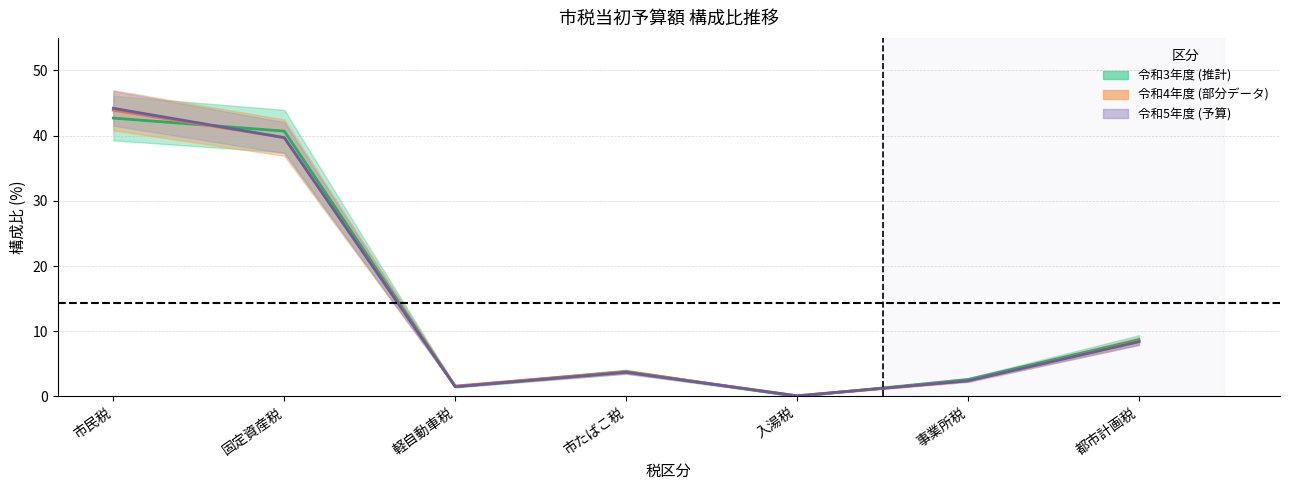

Reading left to right, list all the values displayed in this chart.

令和5年度_構成比: 44.2	39.7	1.5	3.7	0.1	2.4	8.4
令和4年度_構成比: 43.9	39.7	1.6	3.8	0.1	2.4	8.5
令和3年度_構成比: 42.7	40.7	1.5	3.8	0.0	2.6	8.7